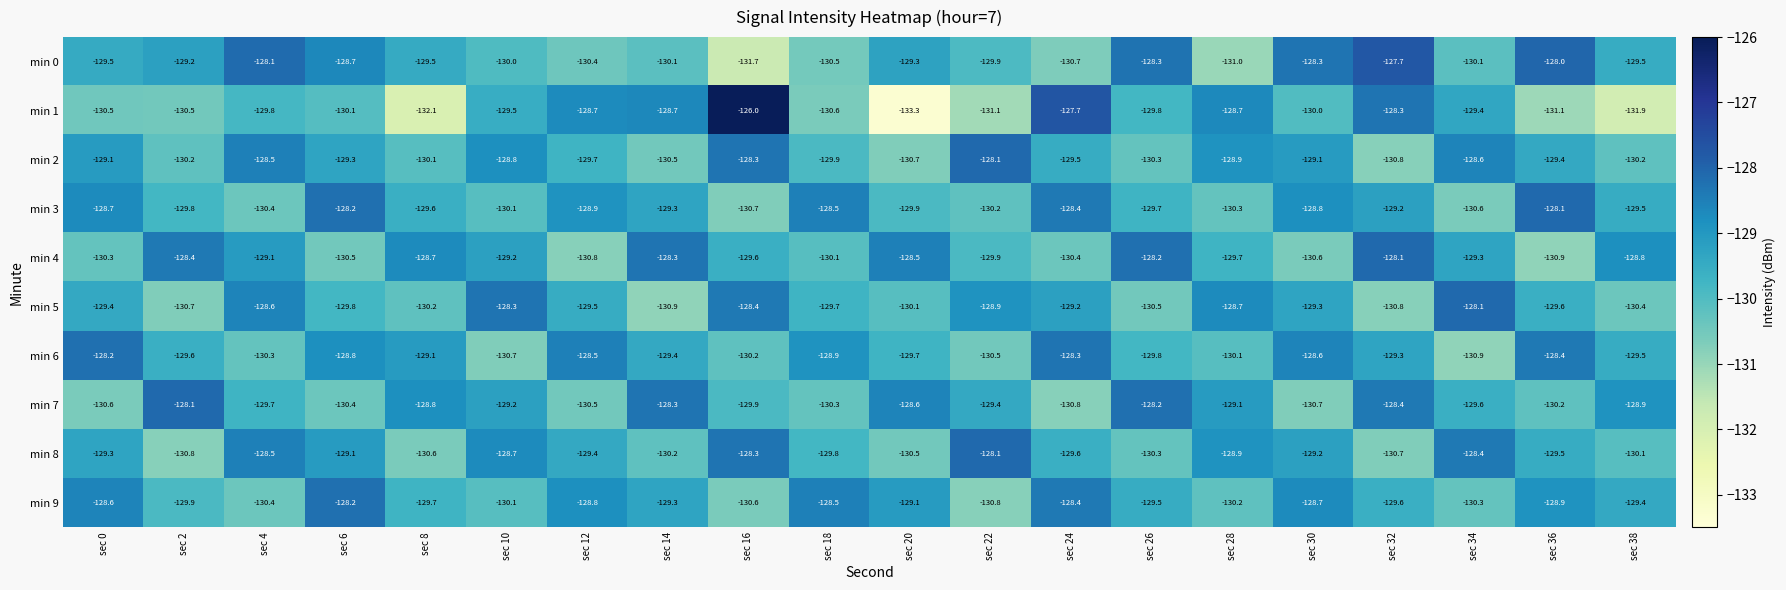

Which series has the largest range (max minus min)?

min 1